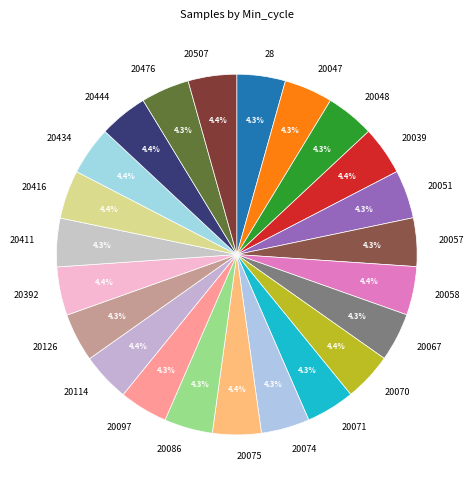

What percentage is the 20058 slice, to the nearest percent?

4%